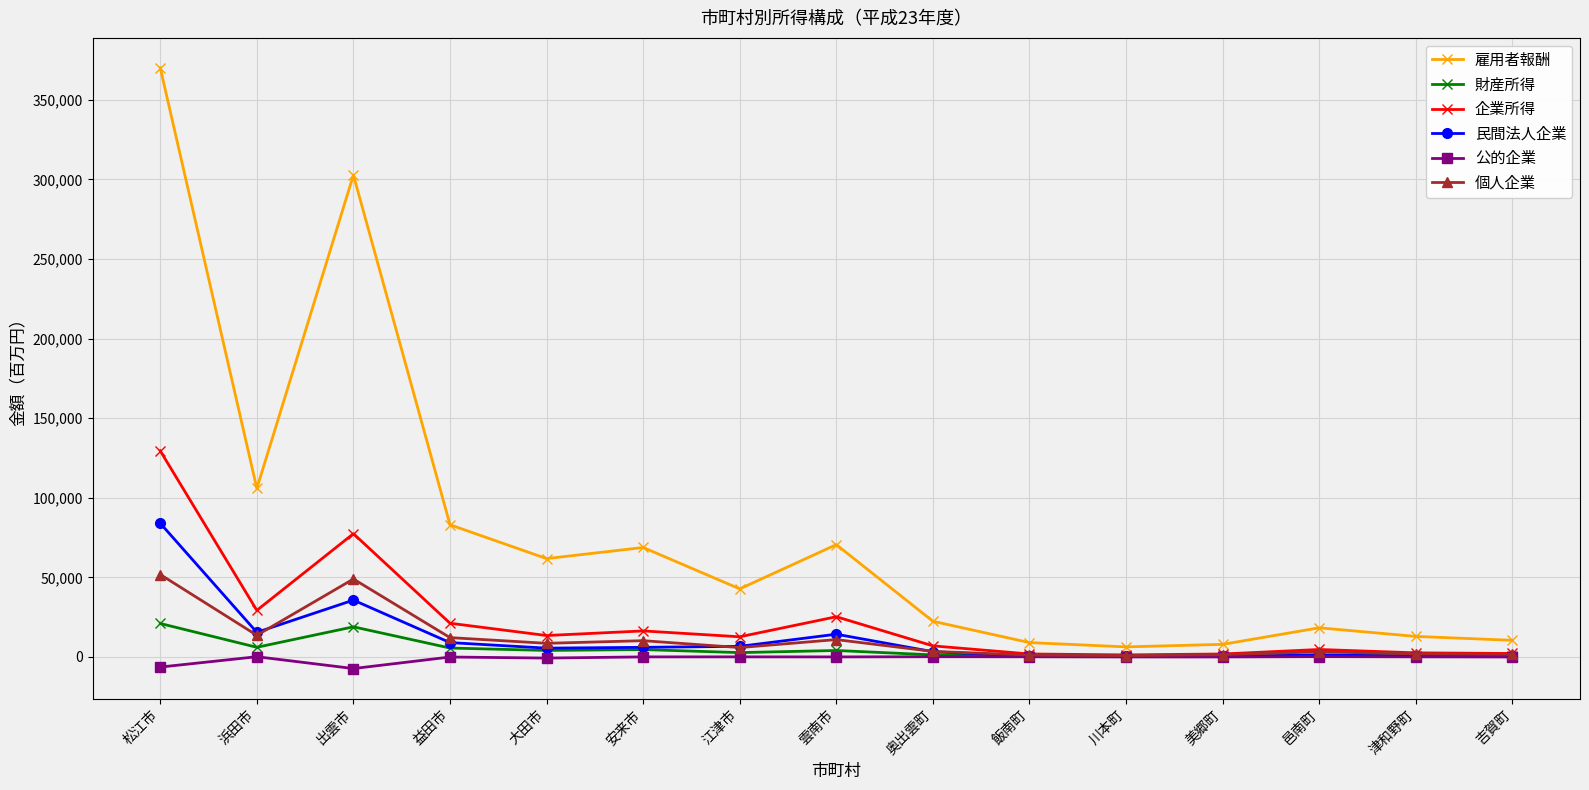

At which category is the sum across all series the highest?

松江市